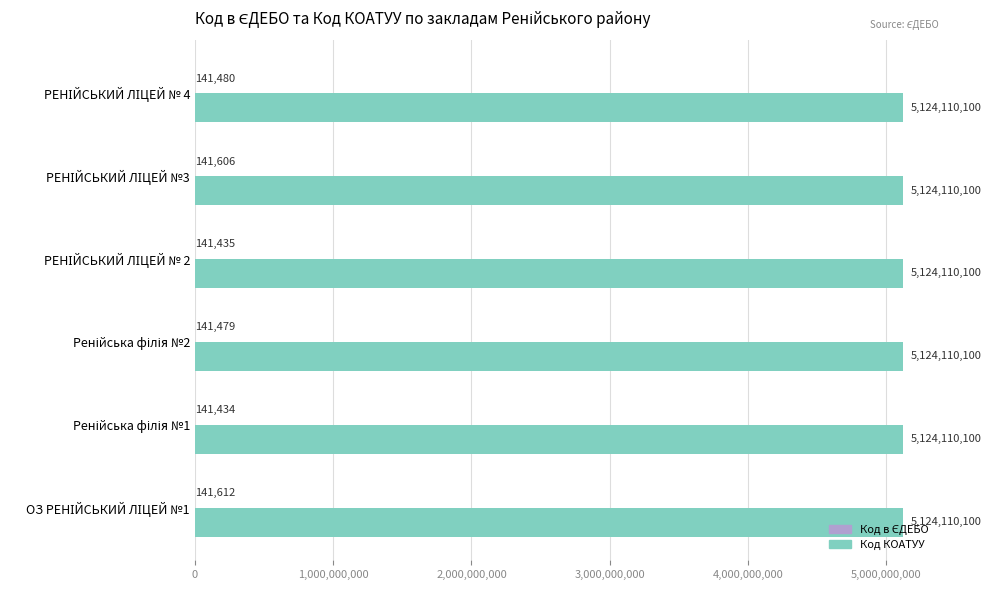

What is the greatest value displayed?

5124110100